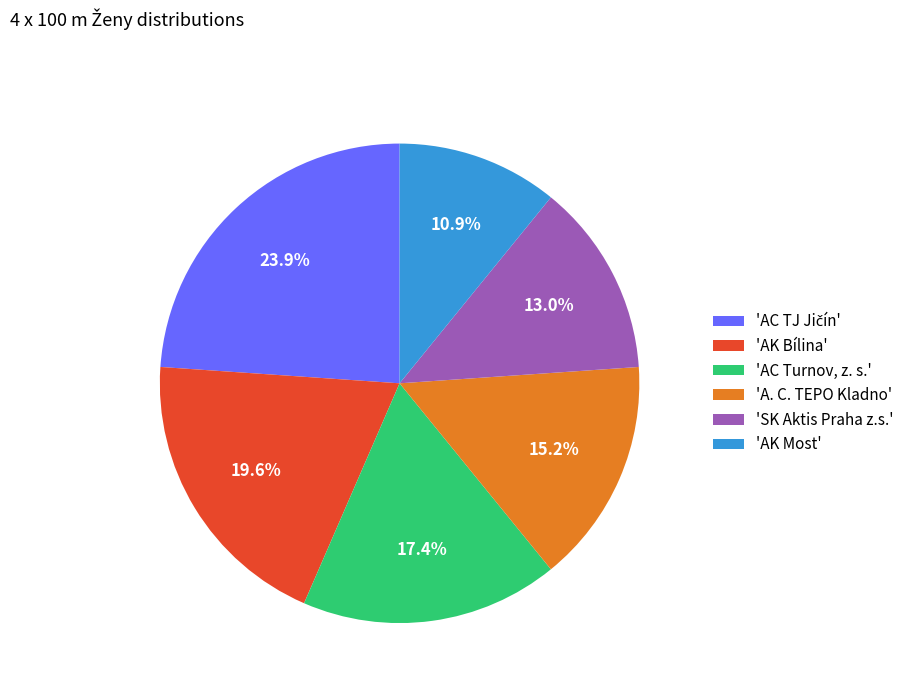

Does any single category account for the majority?

No